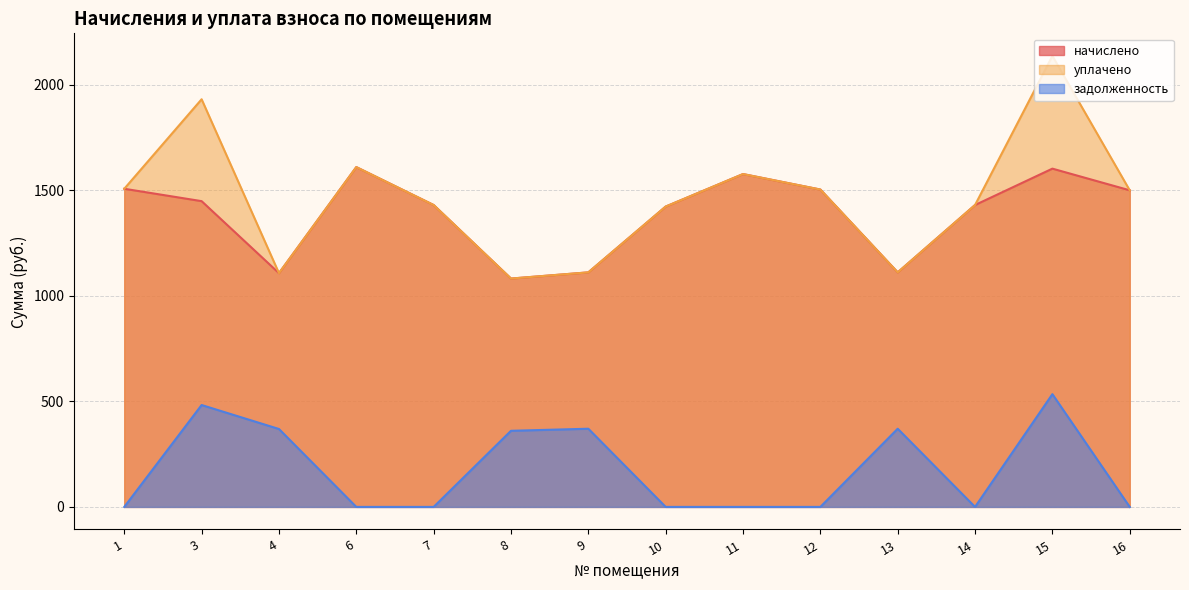

How many series are shown in this chart?

3